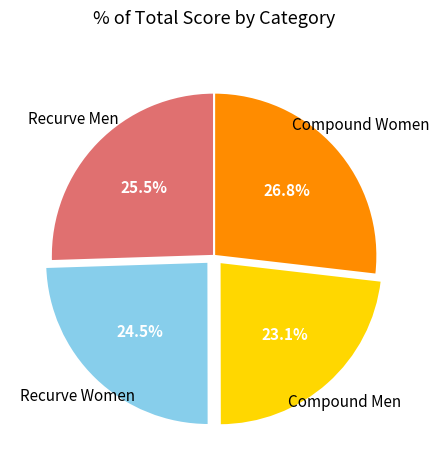

Does any single category account for the majority?

No